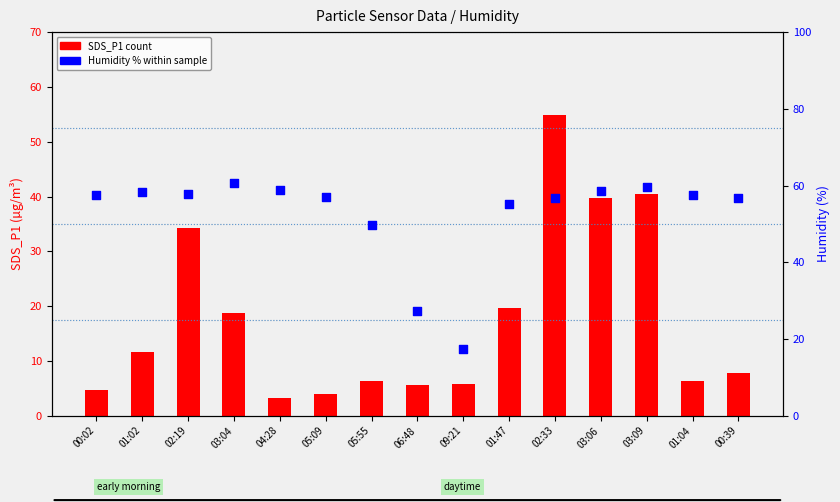

What is the total value across all series at 01:02?

69.8